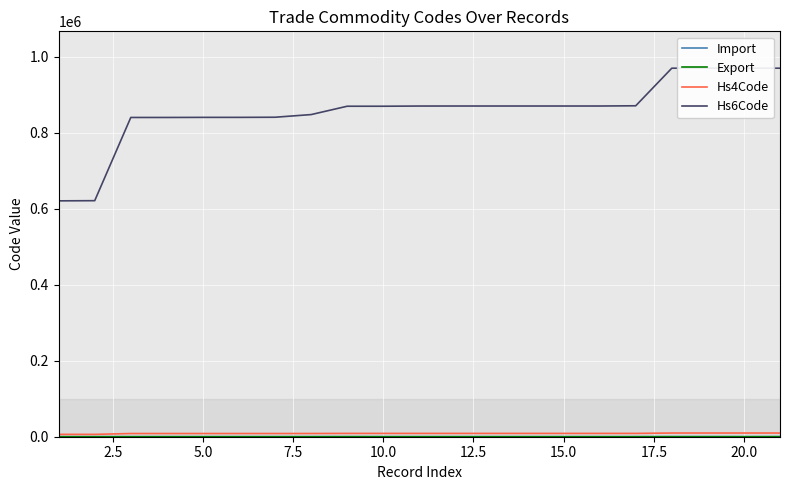

Count the number of categories in the chart.

21